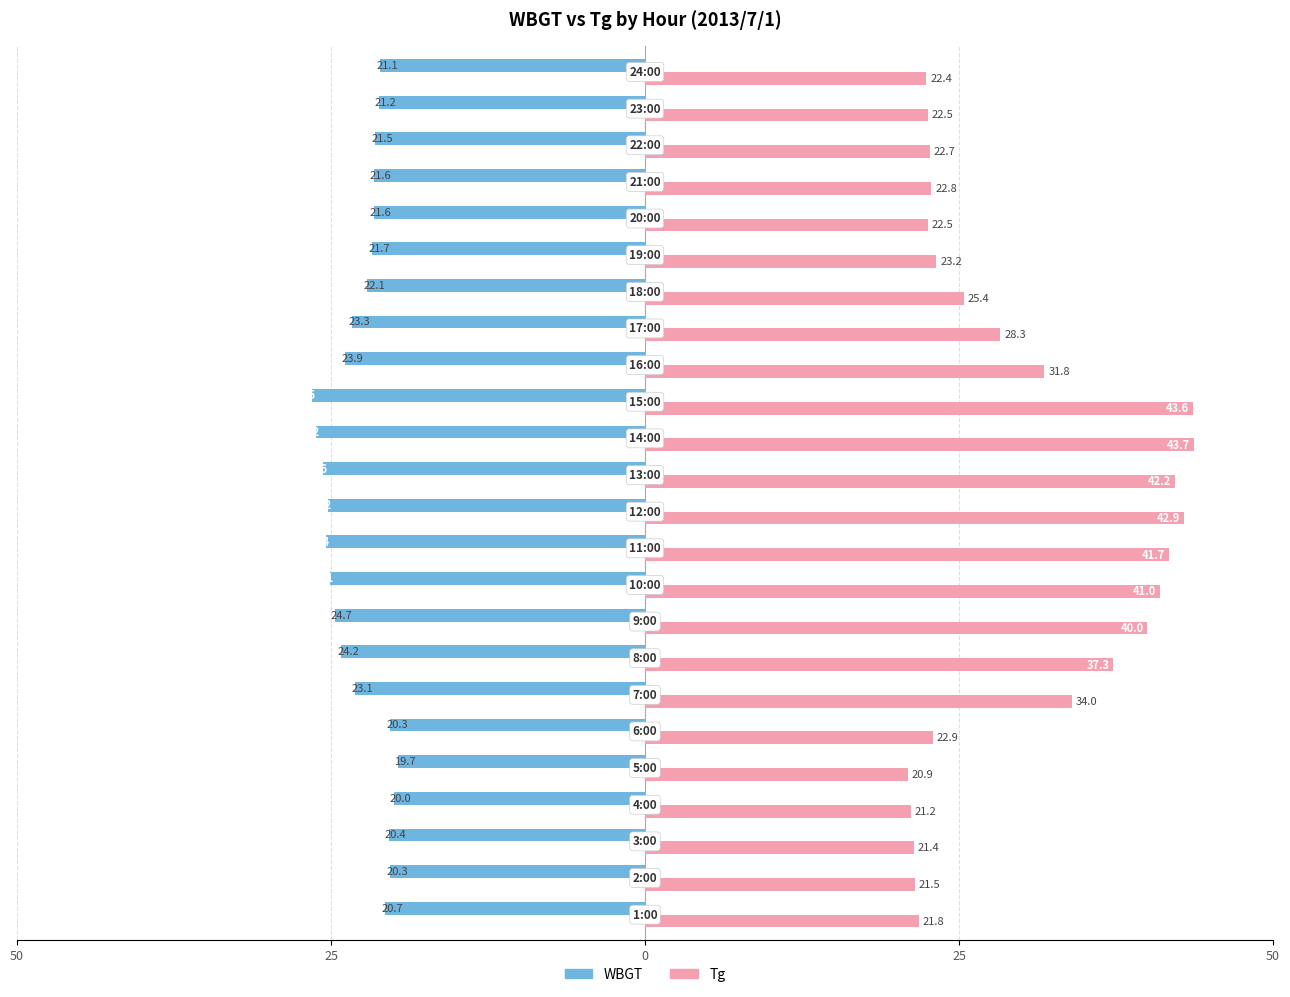

What is the average value of the WBGT series?

-22.7